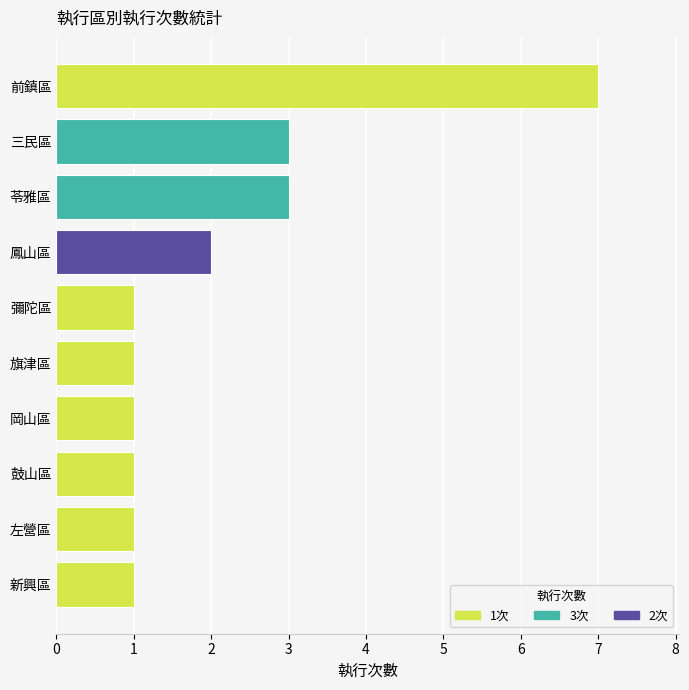

What is the greatest value displayed?

7